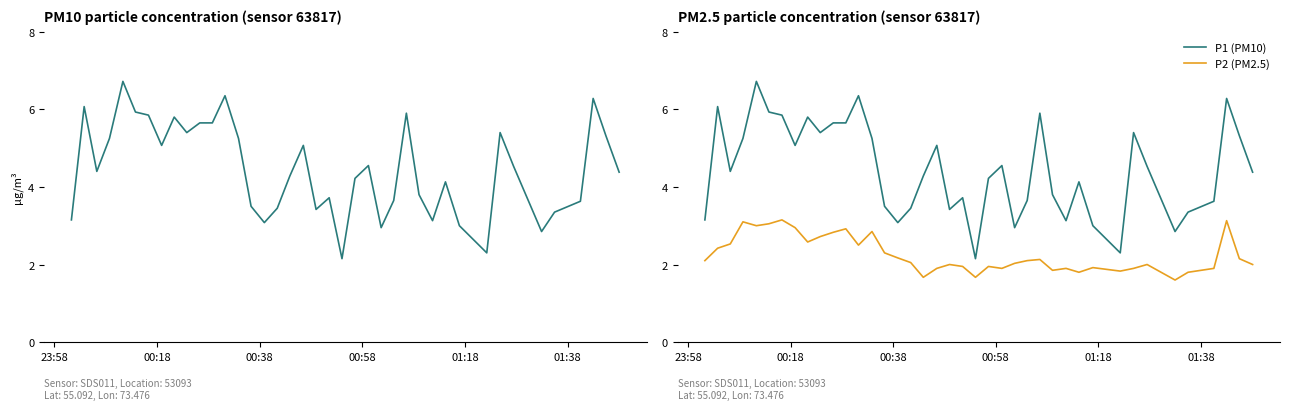

True or false: P2 (PM2.5) and P1 (PM10) cross at least once.

False